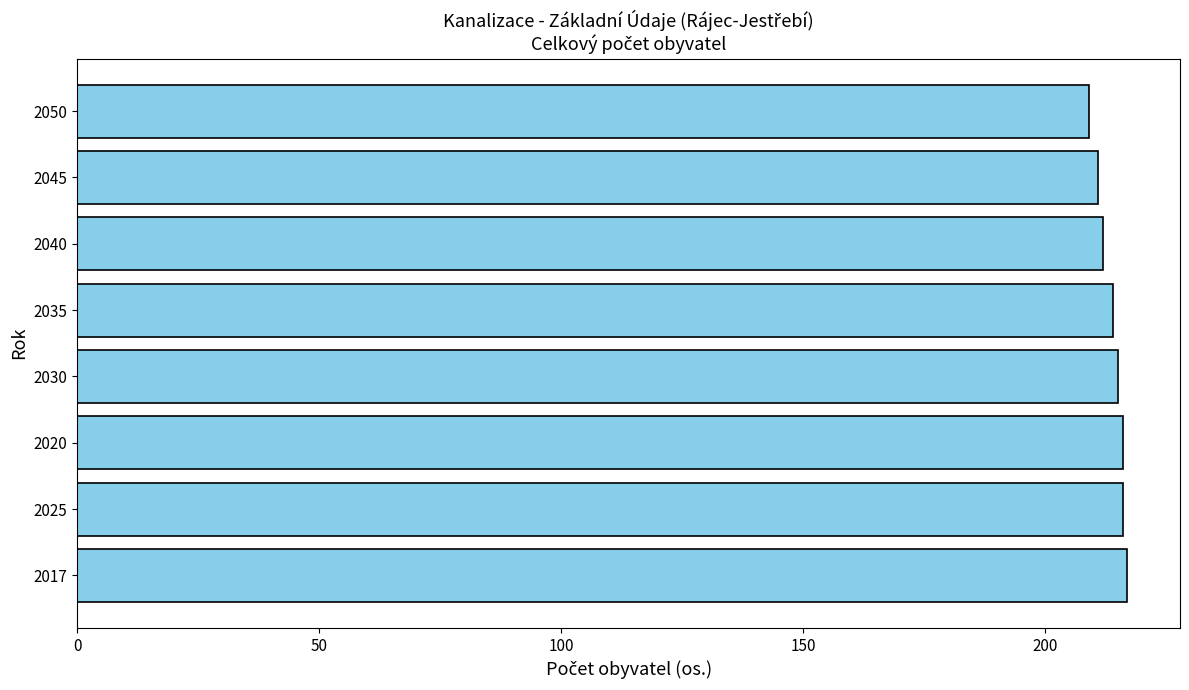

What is the average value?

214